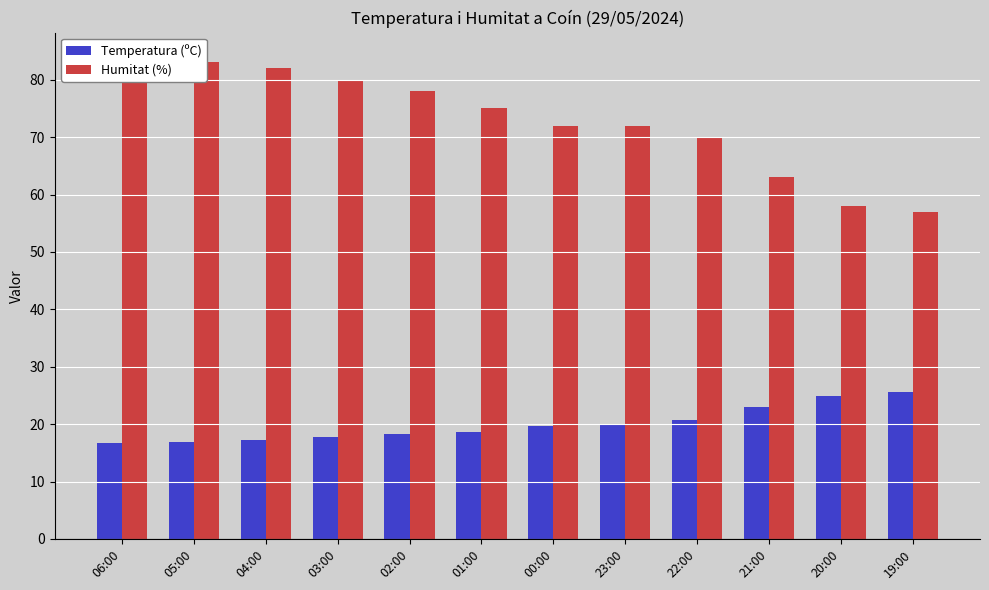

Reading left to right, list all the values displayed in this chart.

Temperatura (ºC): 06:00=16.7	05:00=16.9	04:00=17.2	03:00=17.7	02:00=18.3	01:00=18.7	00:00=19.6	23:00=19.8	22:00=20.8	21:00=23.0	20:00=24.9	19:00=25.6
Humitat (%): 06:00=84.0	05:00=83.0	04:00=82.0	03:00=80.0	02:00=78.0	01:00=75.0	00:00=72.0	23:00=72.0	22:00=70.0	21:00=63.0	20:00=58.0	19:00=57.0